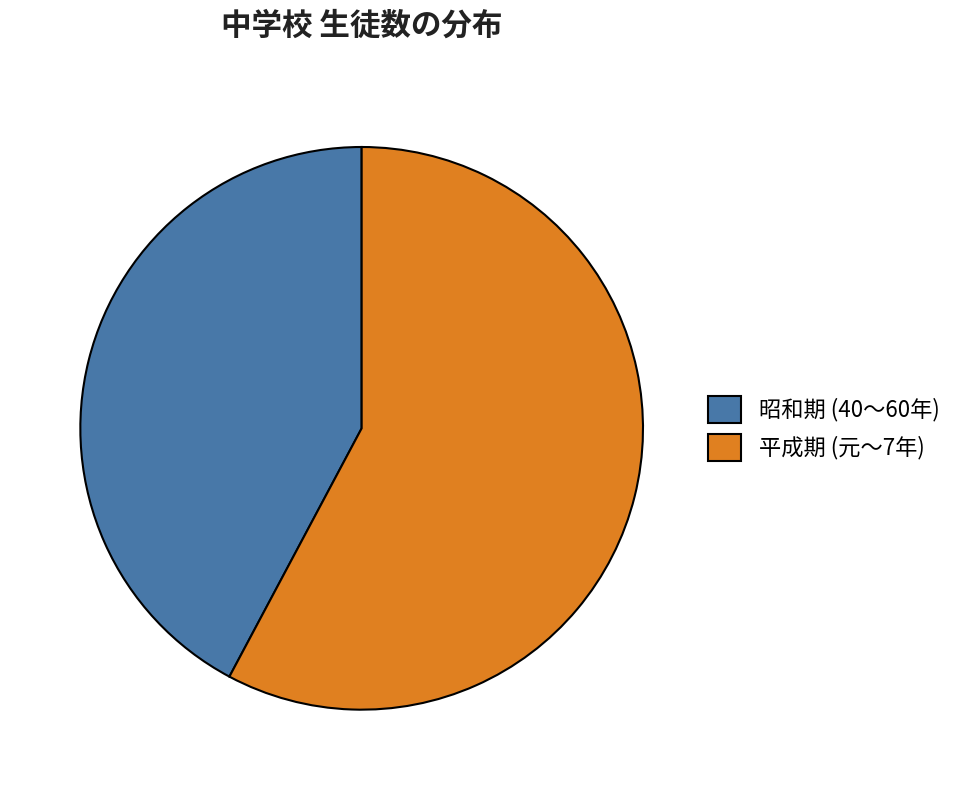

Rank the categories by value from highest to lowest.

平成期 (元〜7年), 昭和期 (40〜60年)